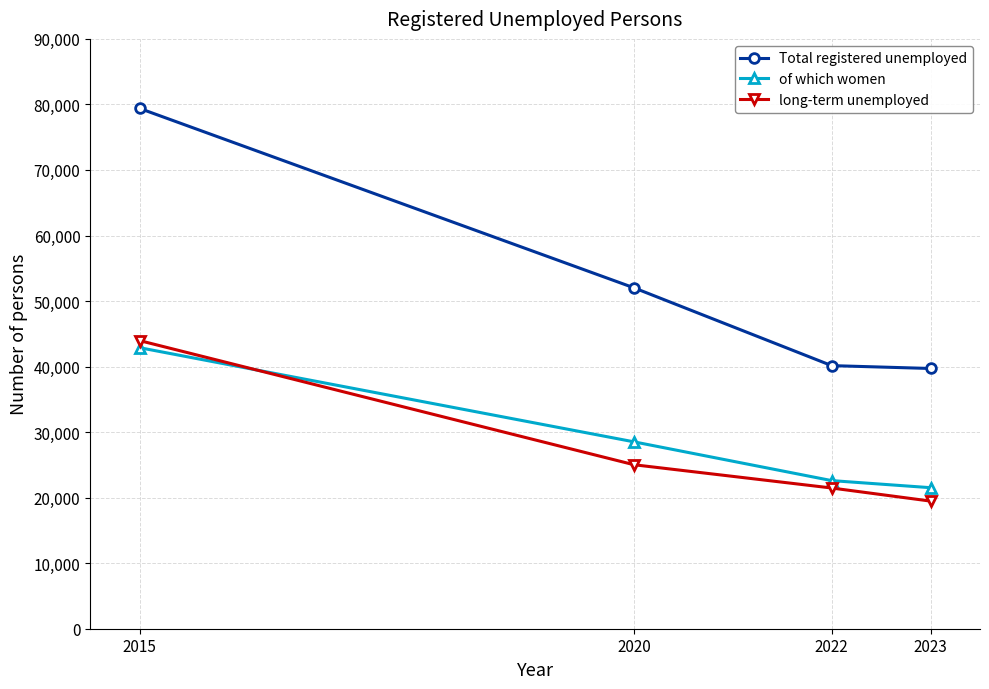

What is the value of the long-term unemployed point at the 1st from the left?

43963